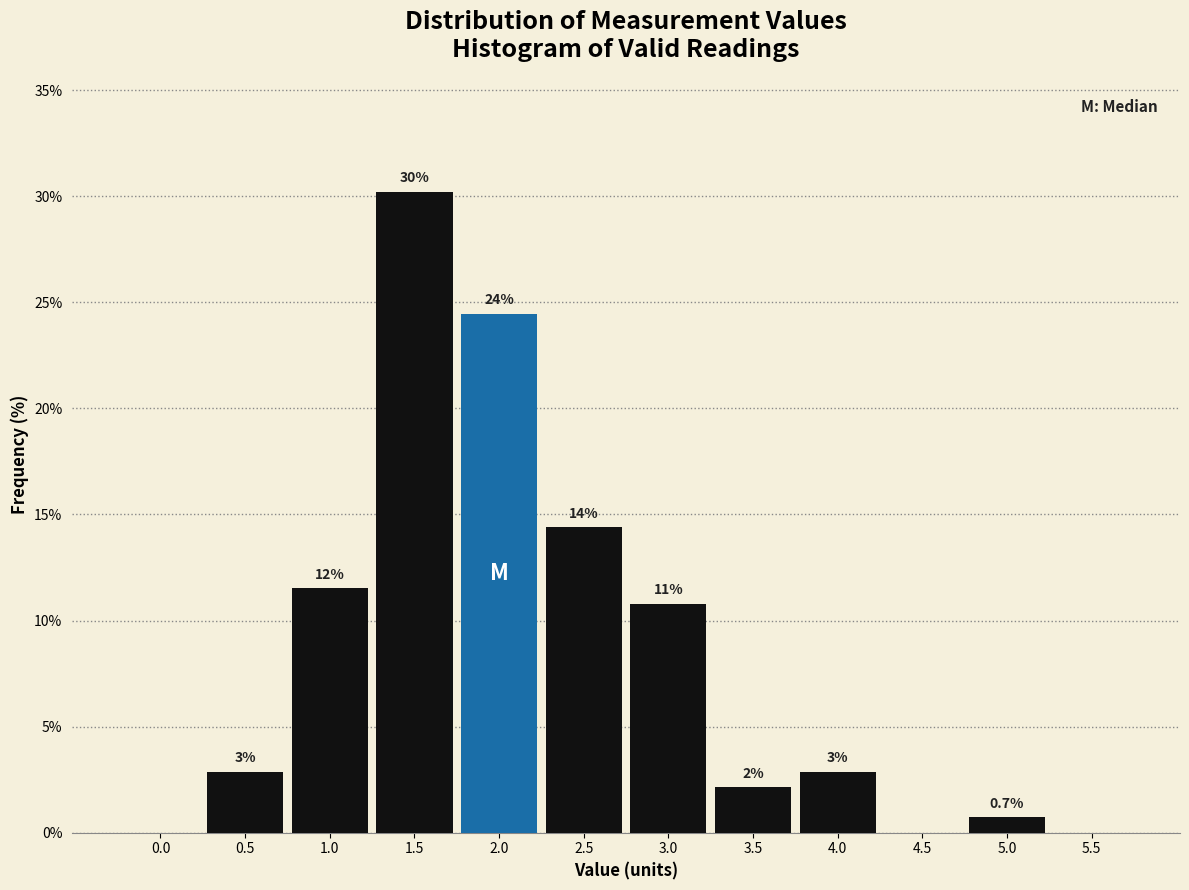

Are the bars horizontal?

No